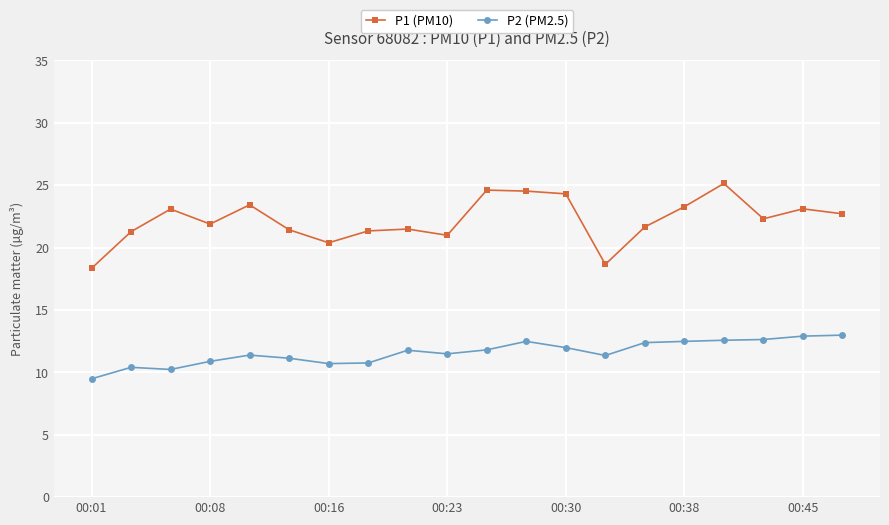

What is the value of the P1 (PM10) point at the 17th from the left?

25.1